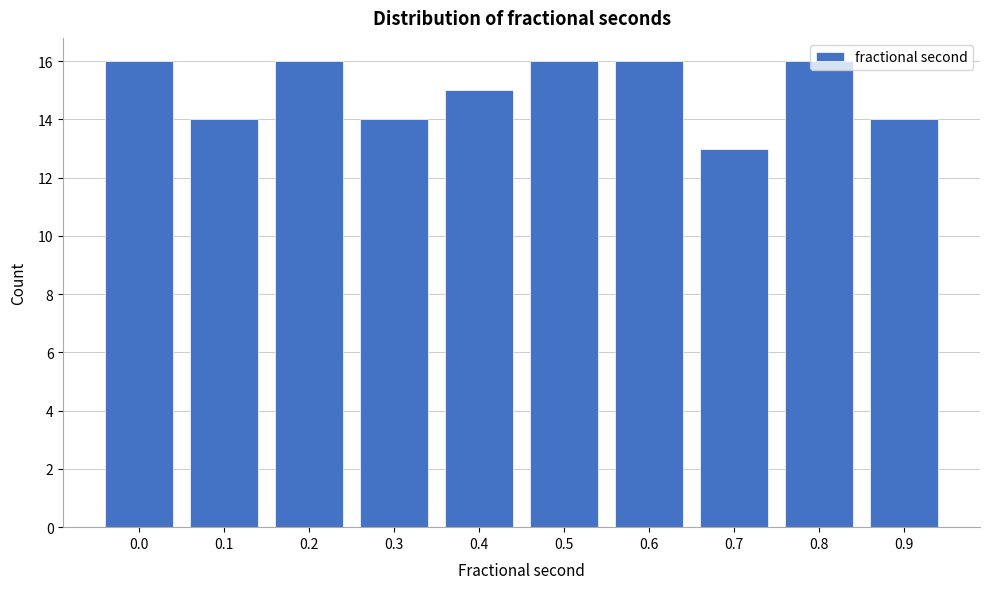

Which has a higher value, 0.8 or 0.9?

0.8